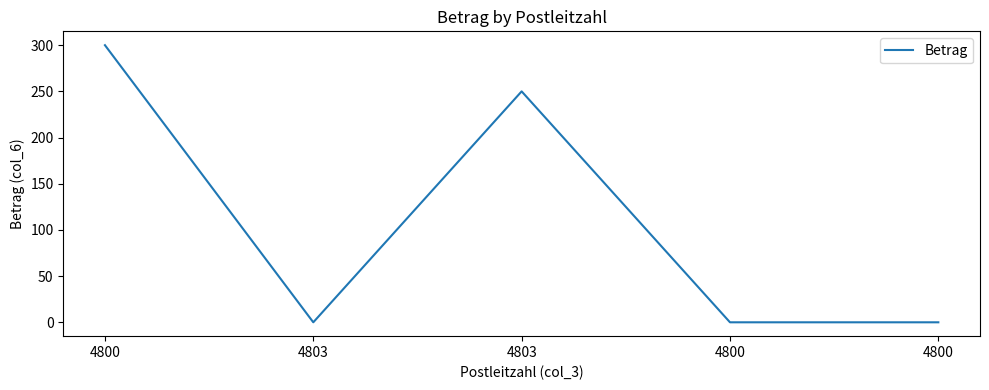

Reading left to right, extract all data points from this chart.

300	0	250	0	0